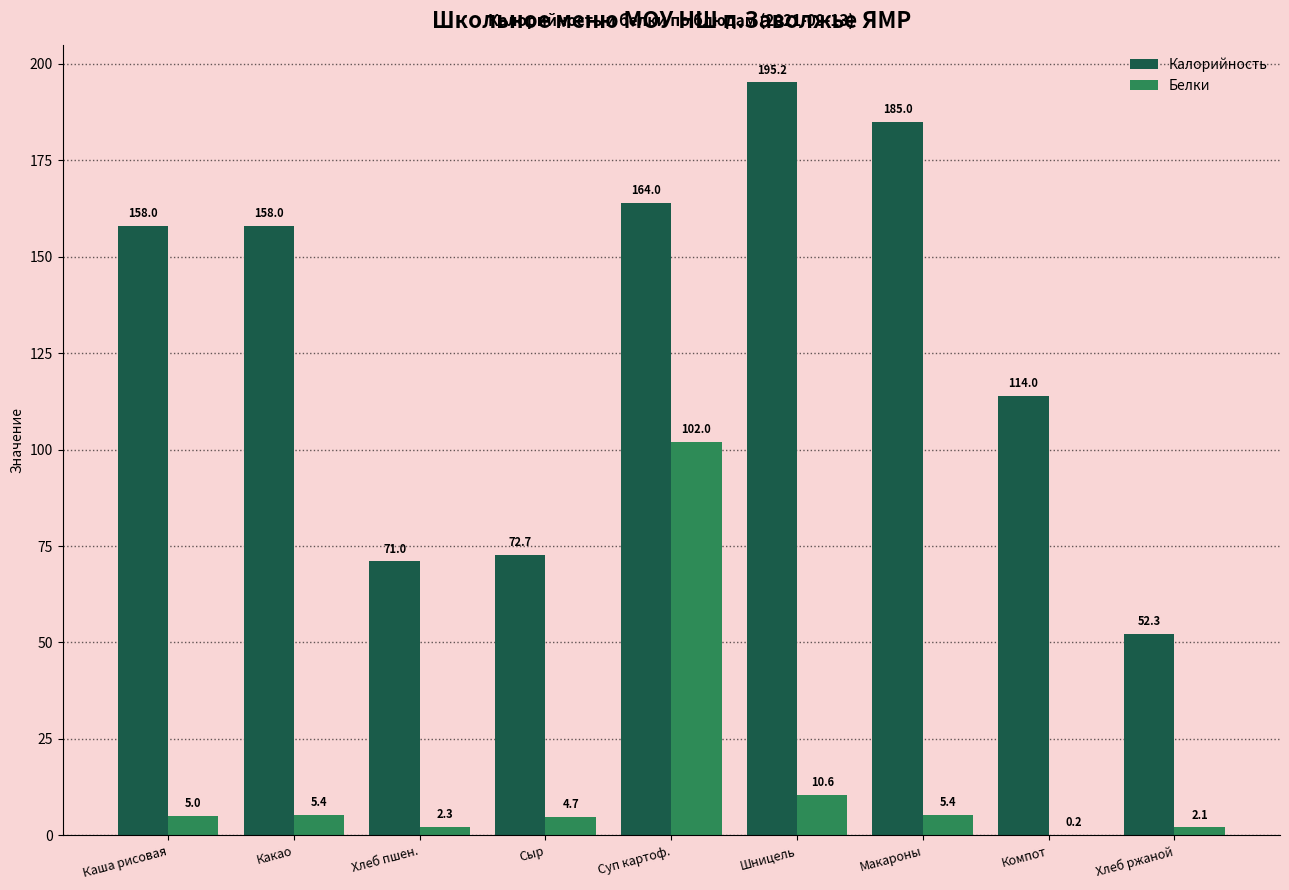

How many series are shown in this chart?

2